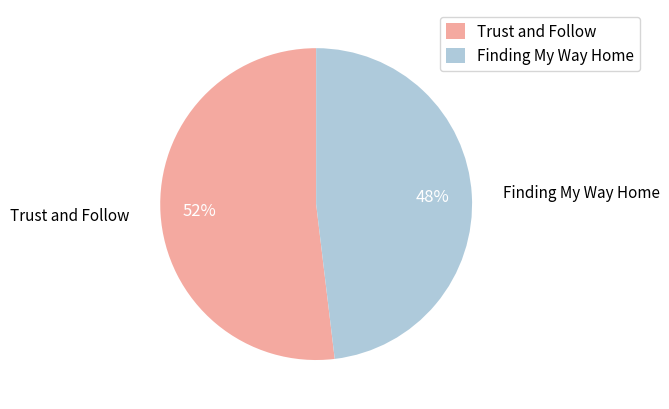

To the nearest percent, what is the difference between the largest and smallest slice percentages?

4%